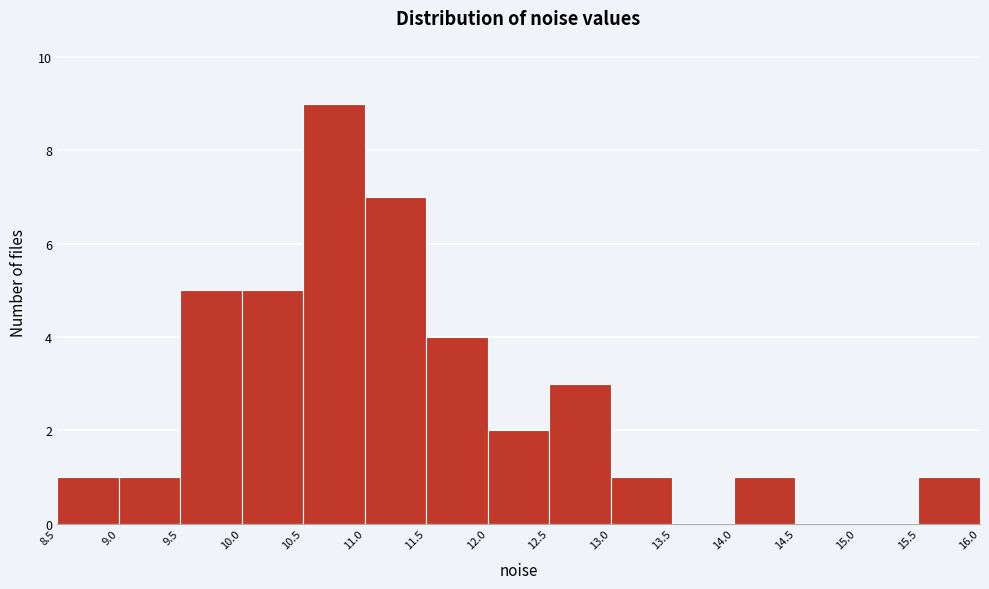

Over which range of the x-axis is the bar tallest?

10.5 to 11.0